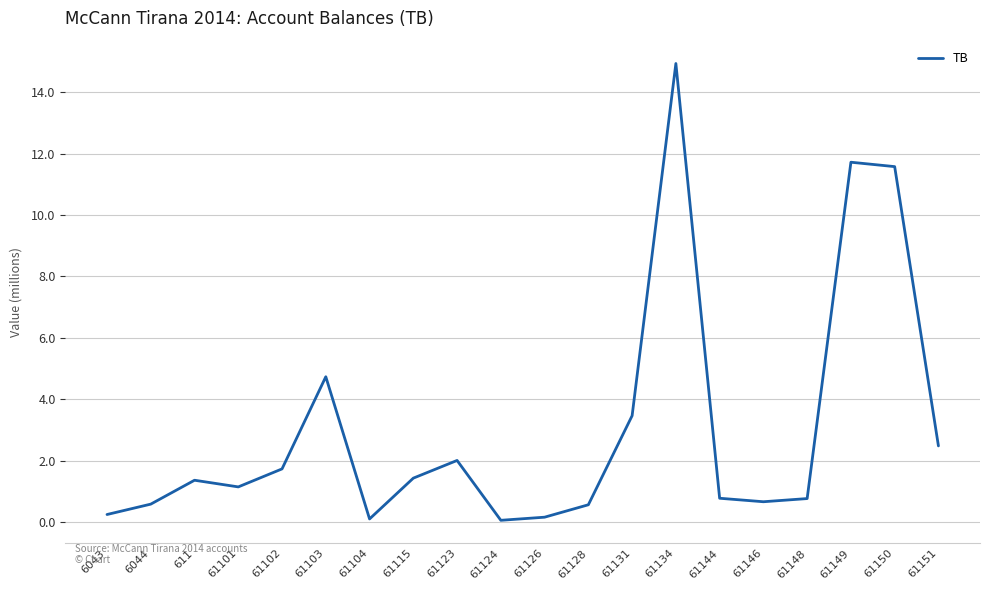

How many series are shown in this chart?

1